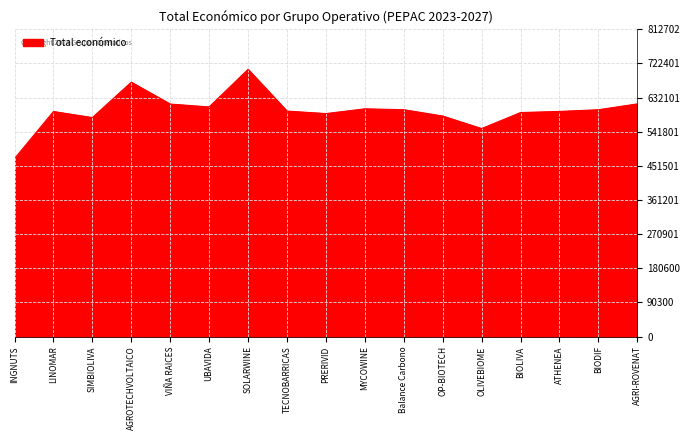

What is the difference between the maximum and minimum values?

236022.0